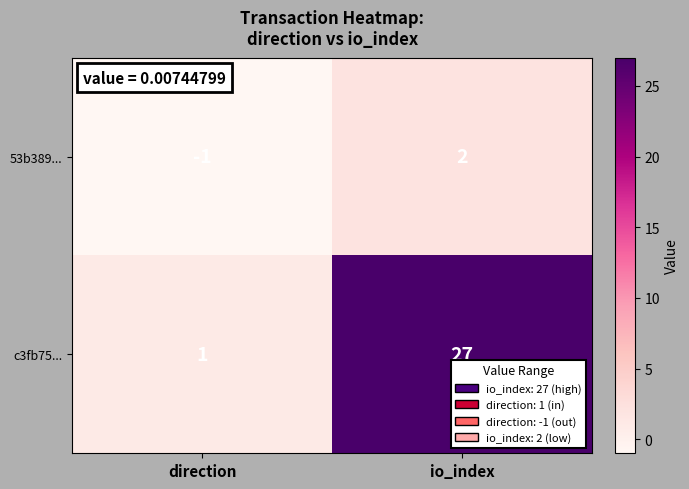

The value of 53b389... at io_index is 2. True or false?

True